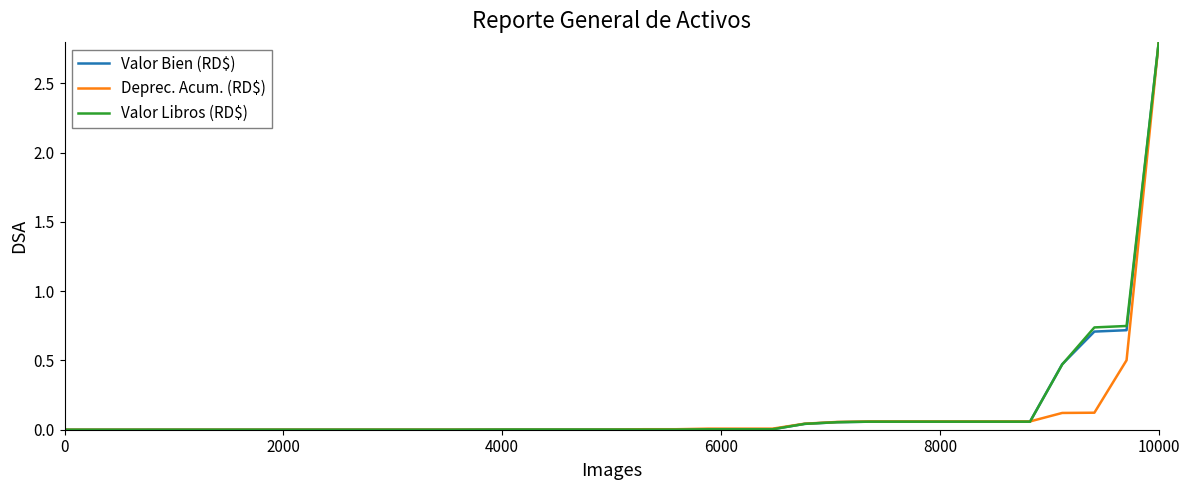

What is the greatest value displayed?

2.8